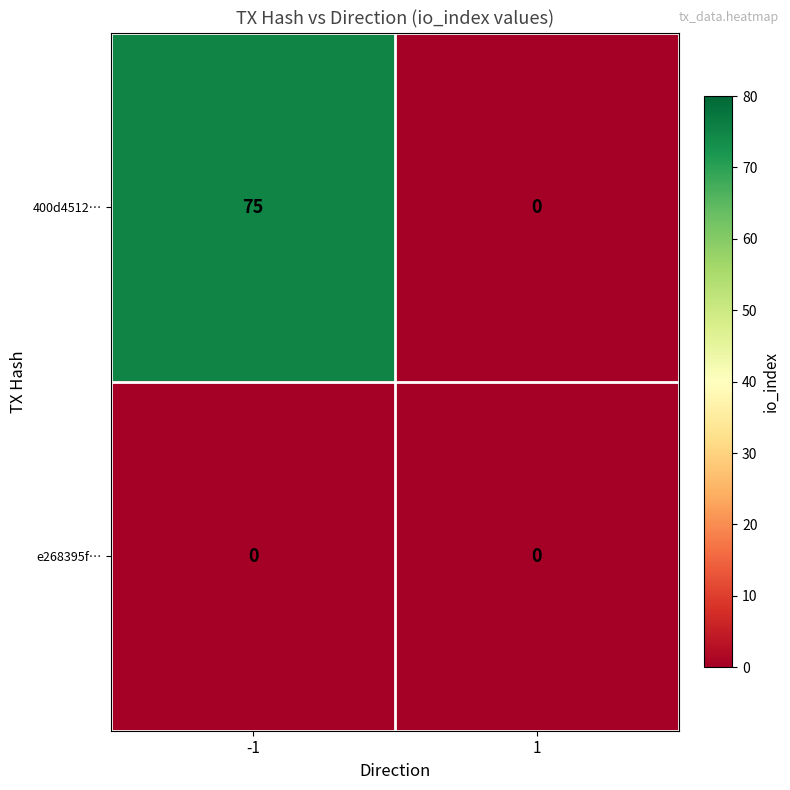

Reading left to right, extract all data points from this chart.

400d4512…: -1=75	1=0
e268395f…: -1=0	1=0